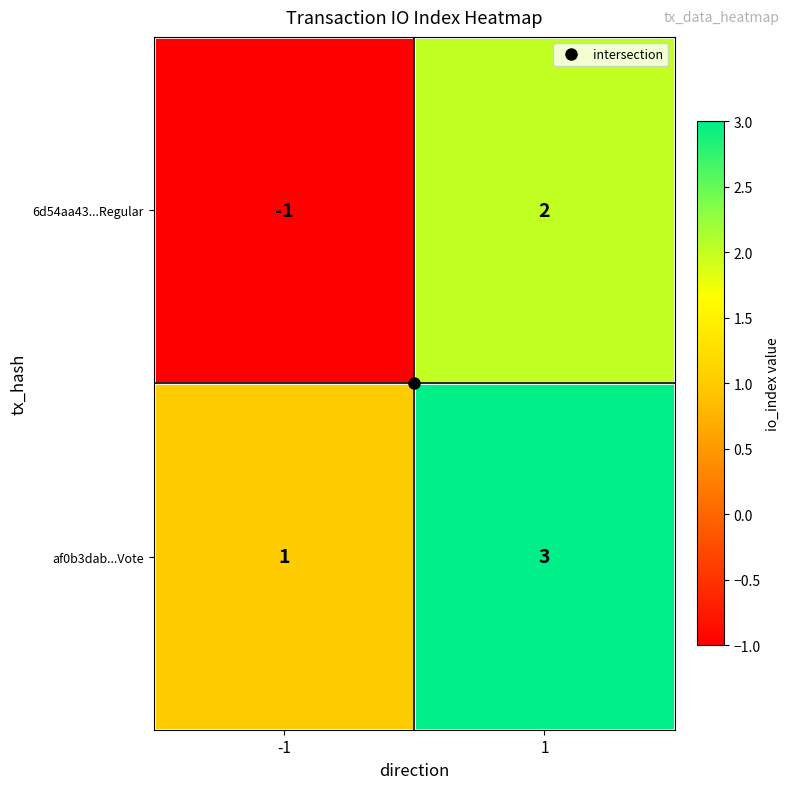

Is it true that 6d54aa43...Regular equals 2 at 1?

True